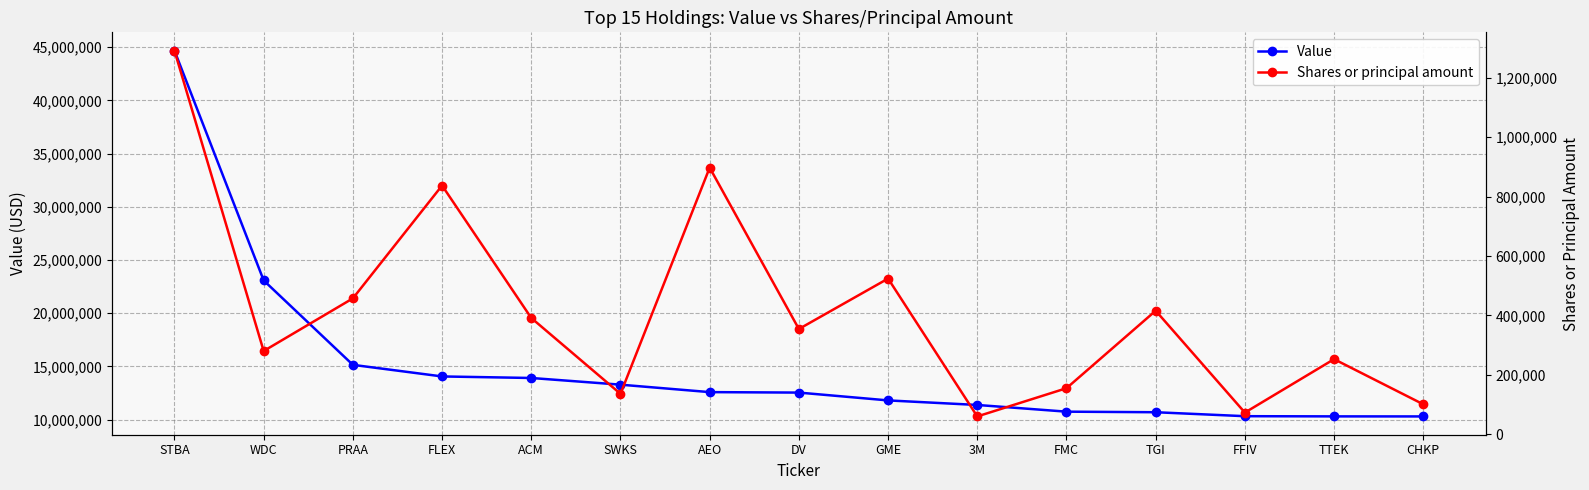

At how many categories does at least one series exceed 12867091?

6